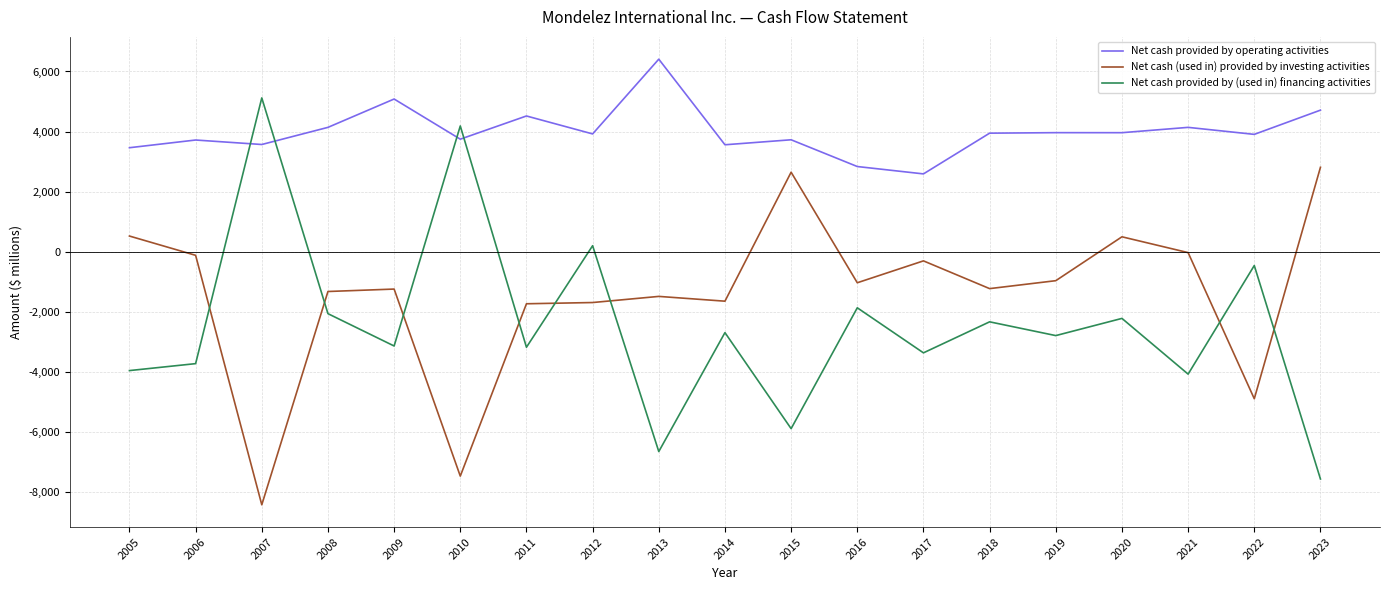

Rank the series by their average value, from highest to lowest.

Net cash provided by operating activities, Net cash (used in) provided by investing activities, Net cash provided by (used in) financing activities